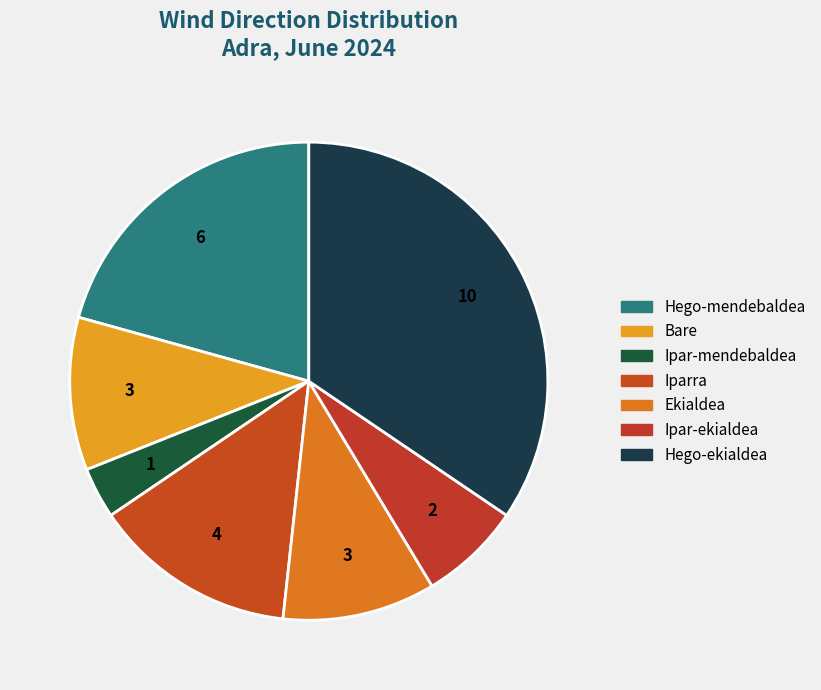

True or false: Hego-mendebaldea accounts for 21% of the total.

True